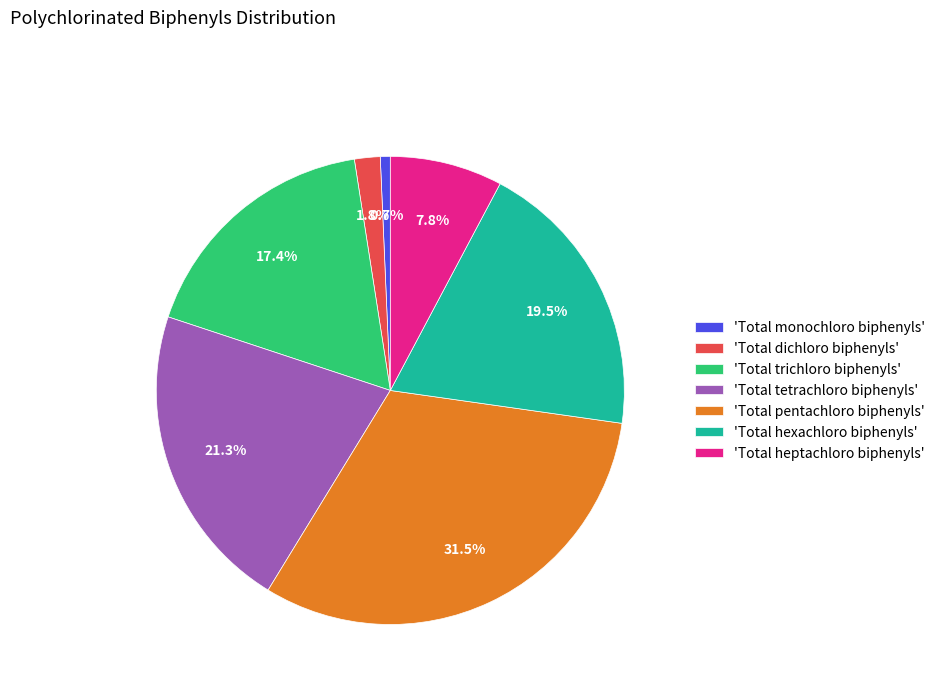

What portion of the pie excludes 'Total hexachloro biphenyls'?

80.5%